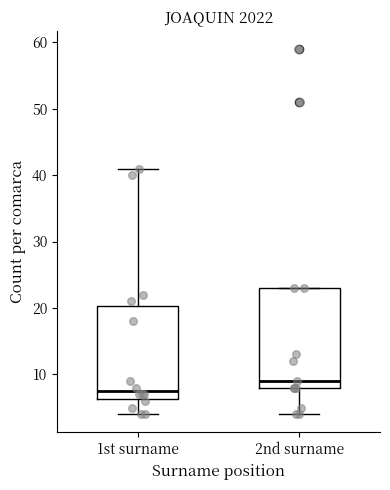

Where does the median line of the box for 1st surname sit on the y-axis? The values are not printed on the chart, so give them approximately, as read against the axis.

8